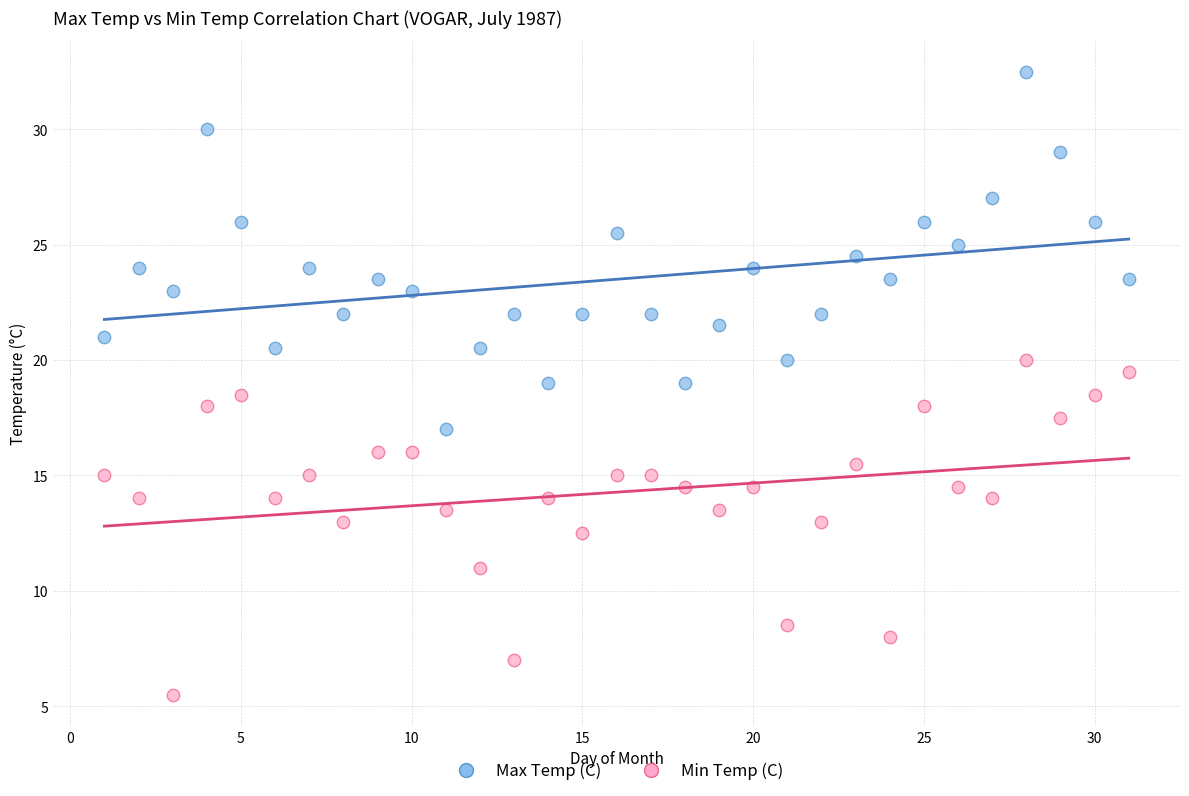

Which series reaches the maximum Y coordinate?

Max Temp (C)